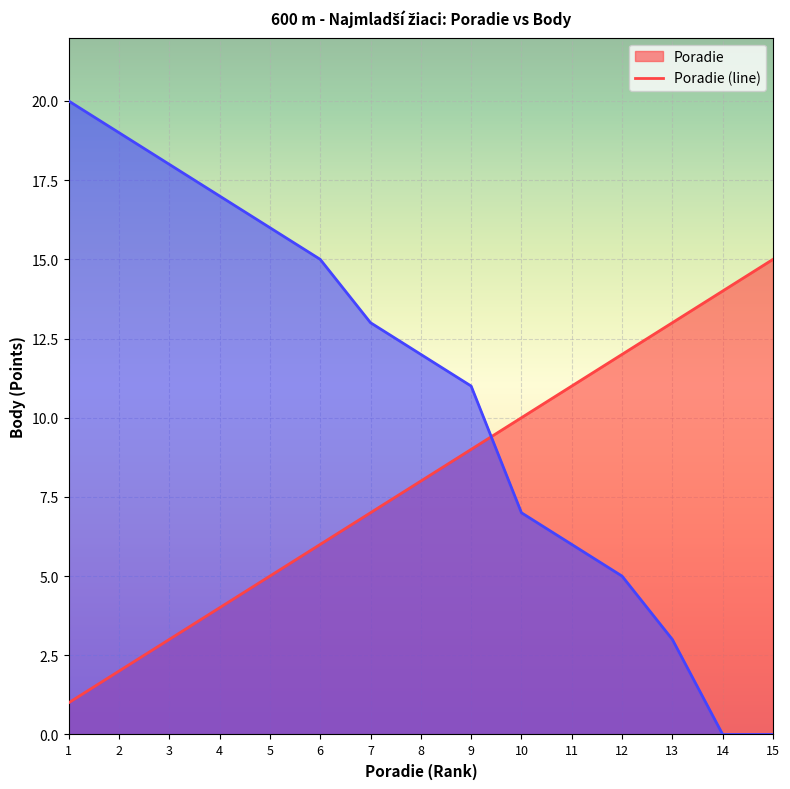

True or false: Body has a value of 3 at 6.

False